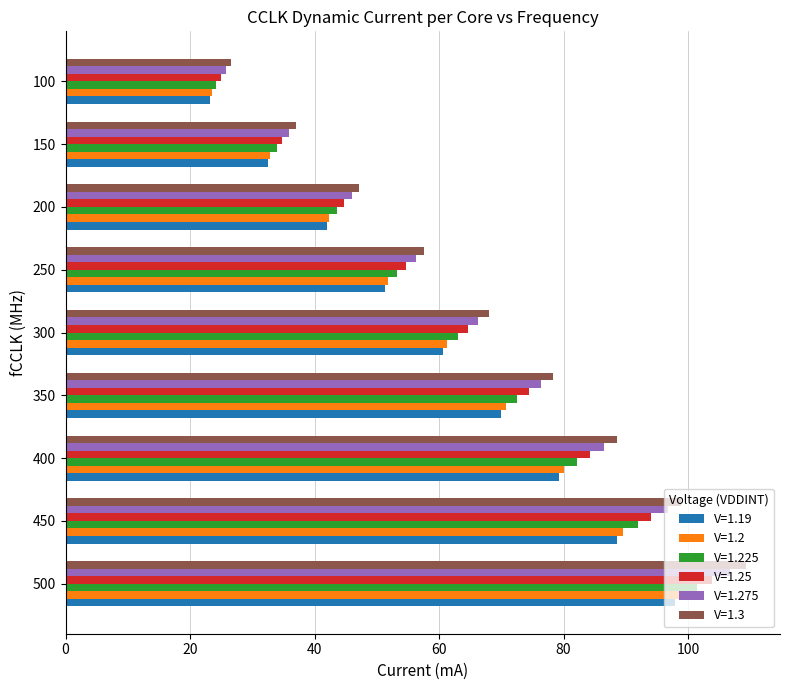

What is the minimum value shown in the chart?

23.2